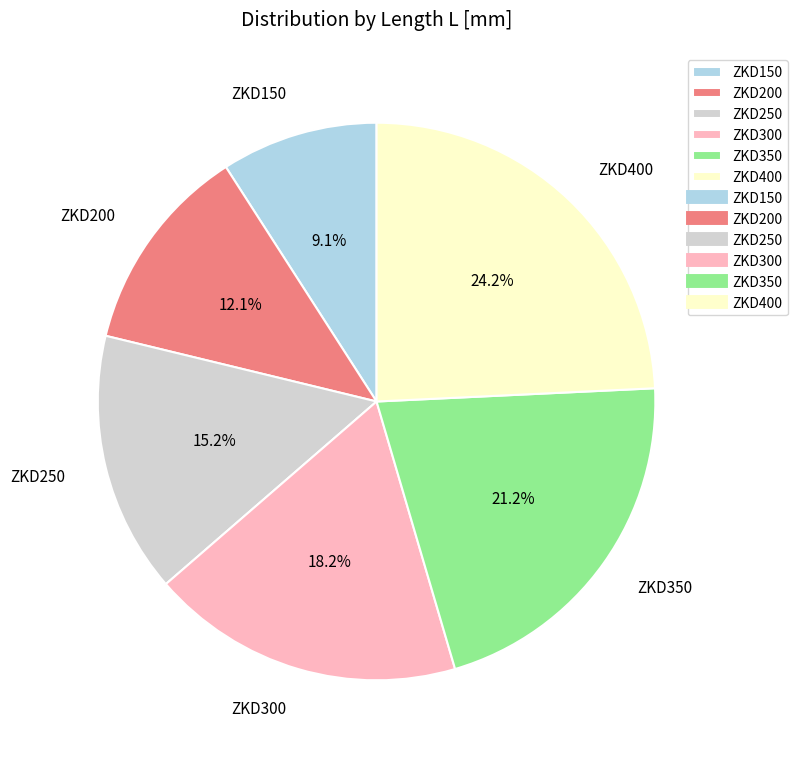

What is the largest slice in the pie chart?

ZKD400